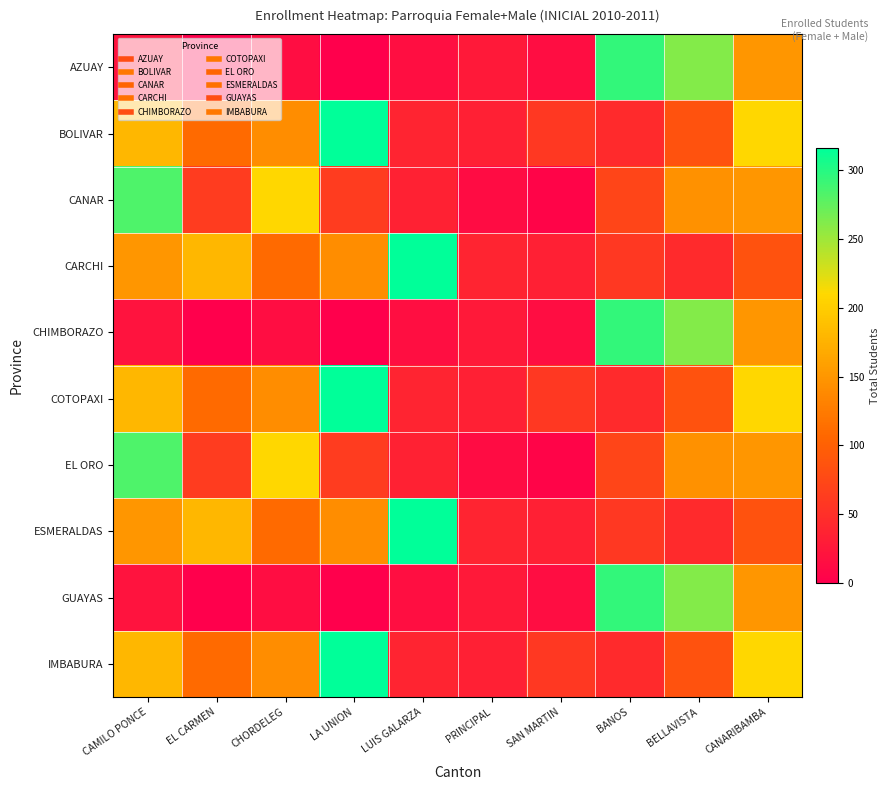

Which series changed the most between BANOS and BELLAVISTA?

CANAR